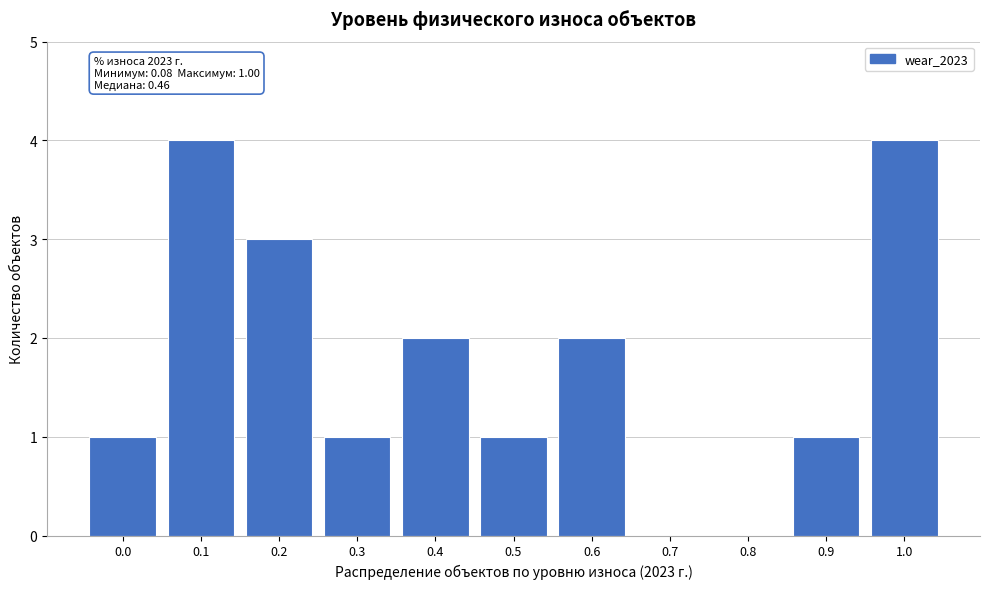

Reading left to right, what are all the values shown in this chart?

0.0=1	0.1=4	0.2=3	0.3=1	0.4=2	0.5=1	0.6=2	0.7=0	0.8=0	0.9=1	1.0=4